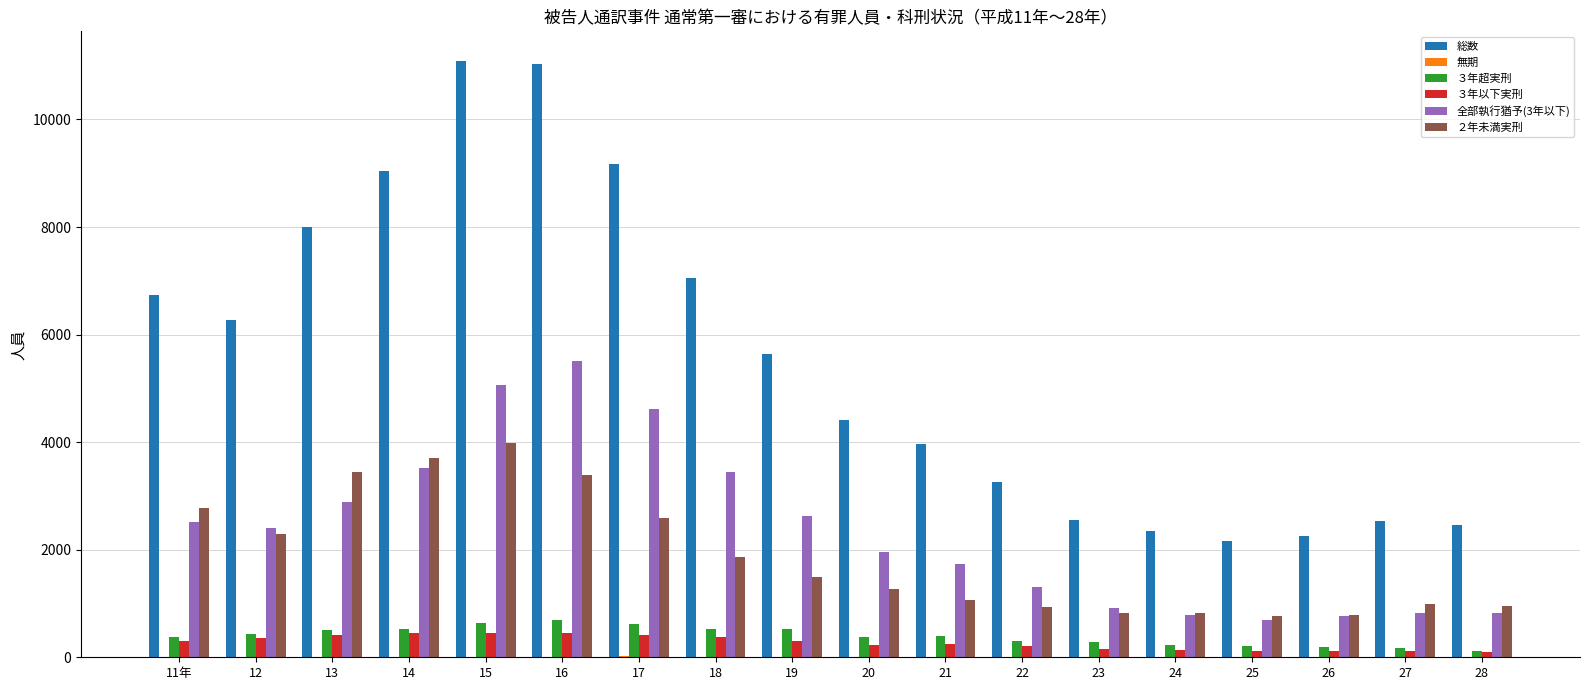

Between 16 and 23, which series saw the biggest shift?

総数